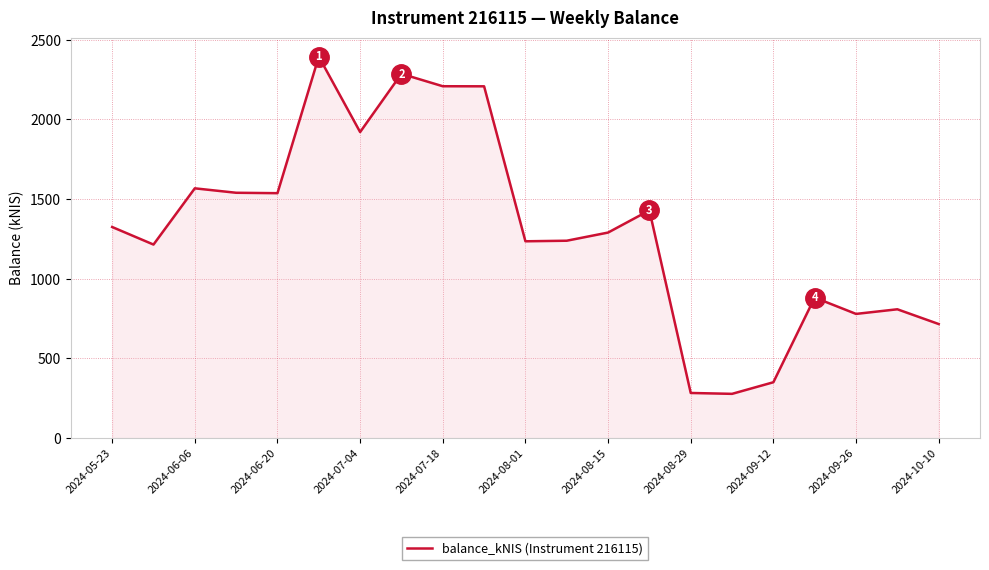

What is the difference between the maximum and minimum values?

2116.5